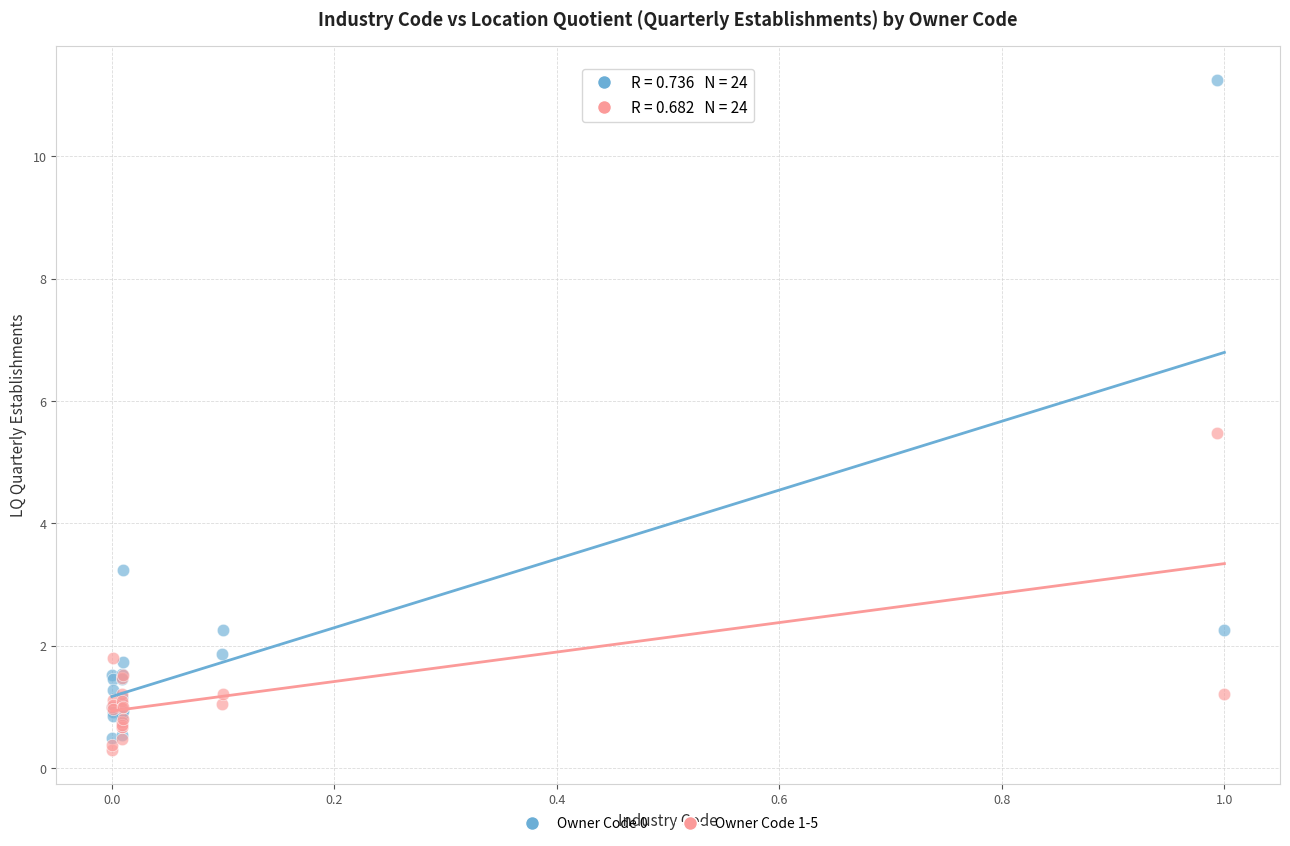

Across all series, what Y value is closest to 5?

5.5